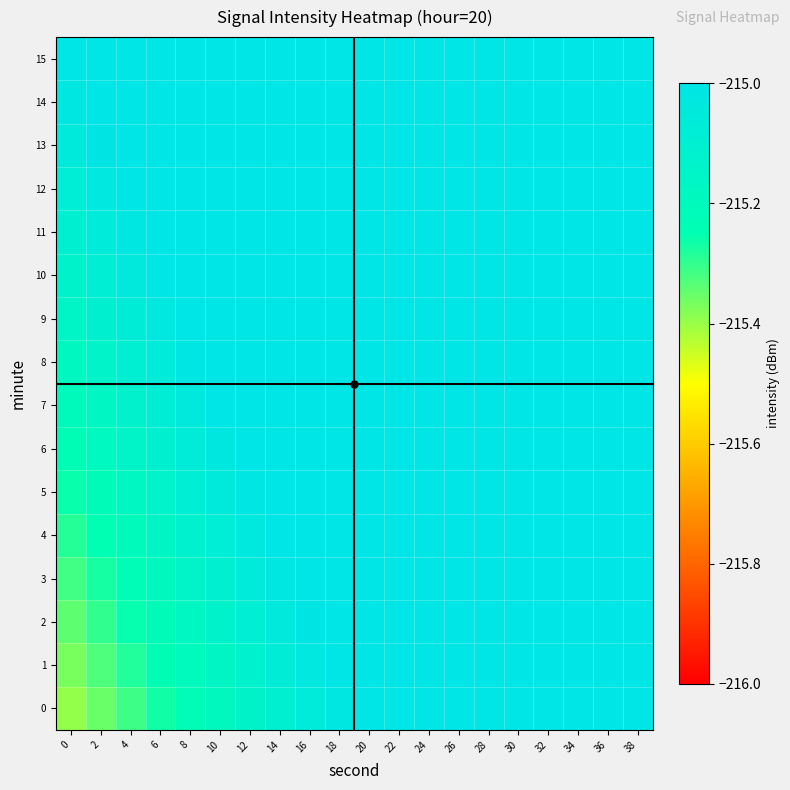

What is the difference between the highest and lowest values at 8?

0.4